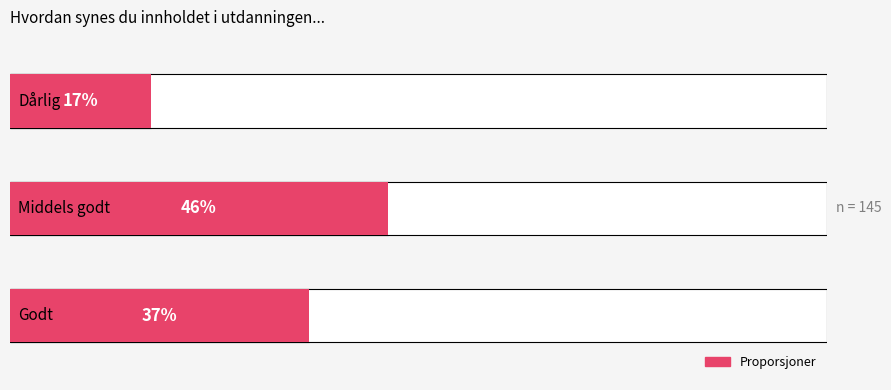

What is the maximum value for Proporsjoner?

0.5